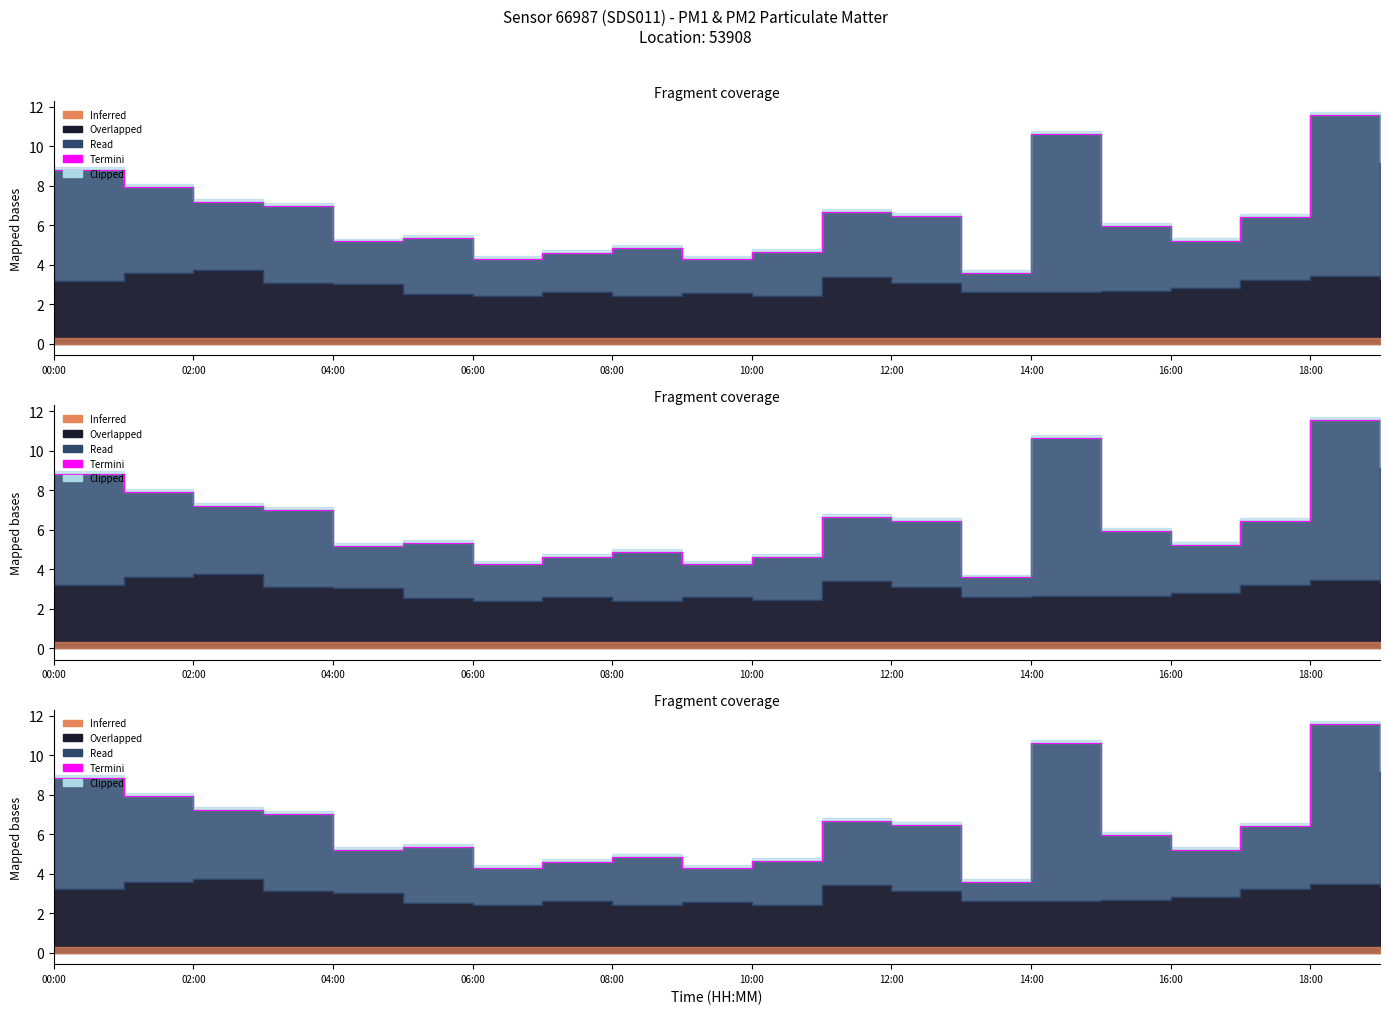

At which label does the data first exceed 6?

00:00